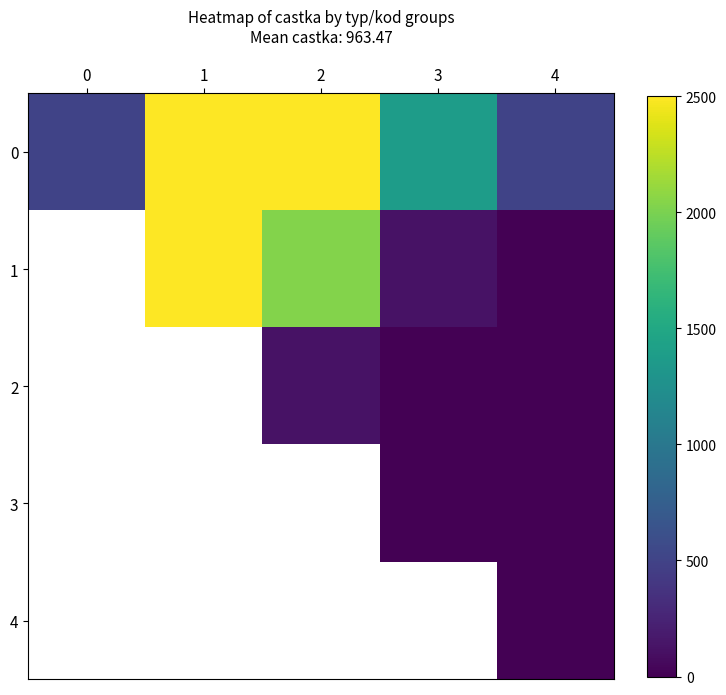

The value of 1 at 2 is 2038.0. True or false?

True